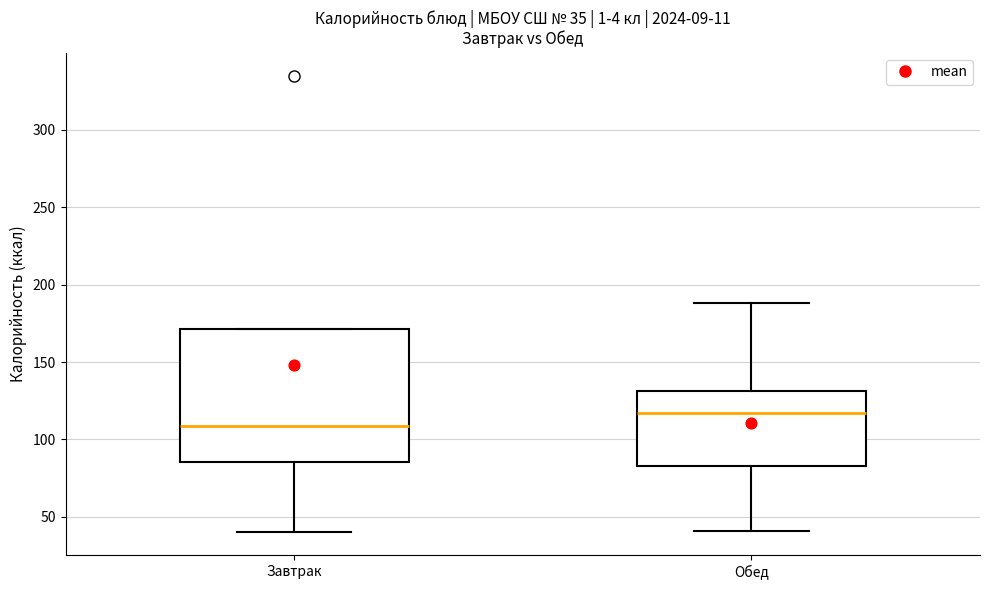

Which box has the highest median line?

Обед